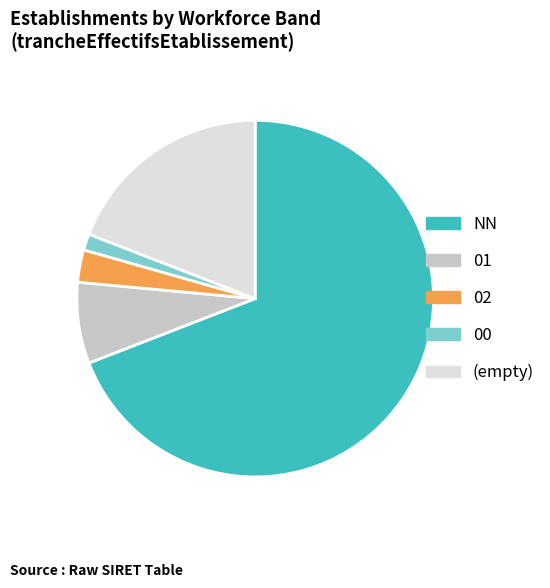

Count the number of slices in the pie.

5